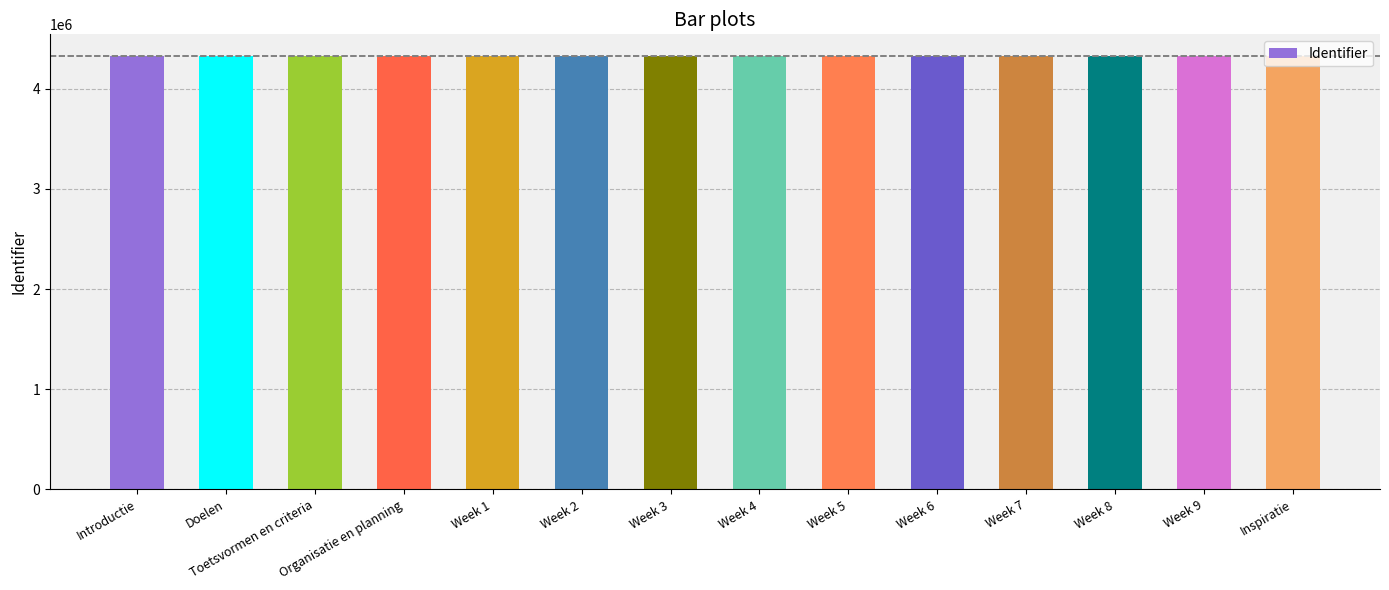

What is the label of the 9th bar from the left?

Week 5